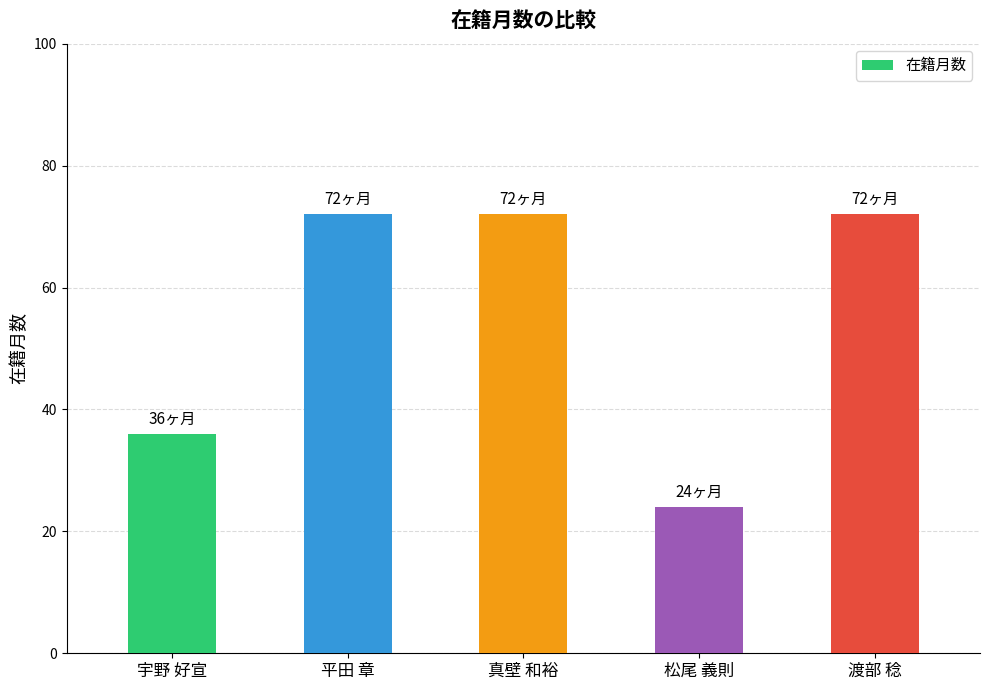

Is it true that the value at 松尾 義則 is 37?

False